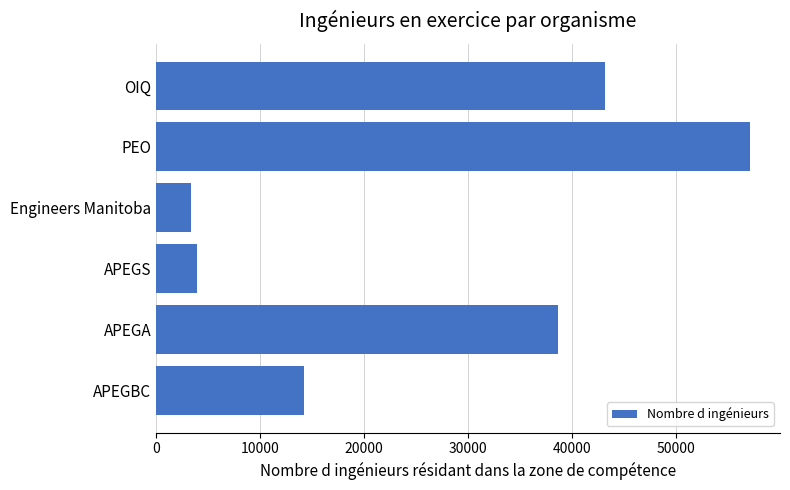

What is the greatest value displayed?

57134.0